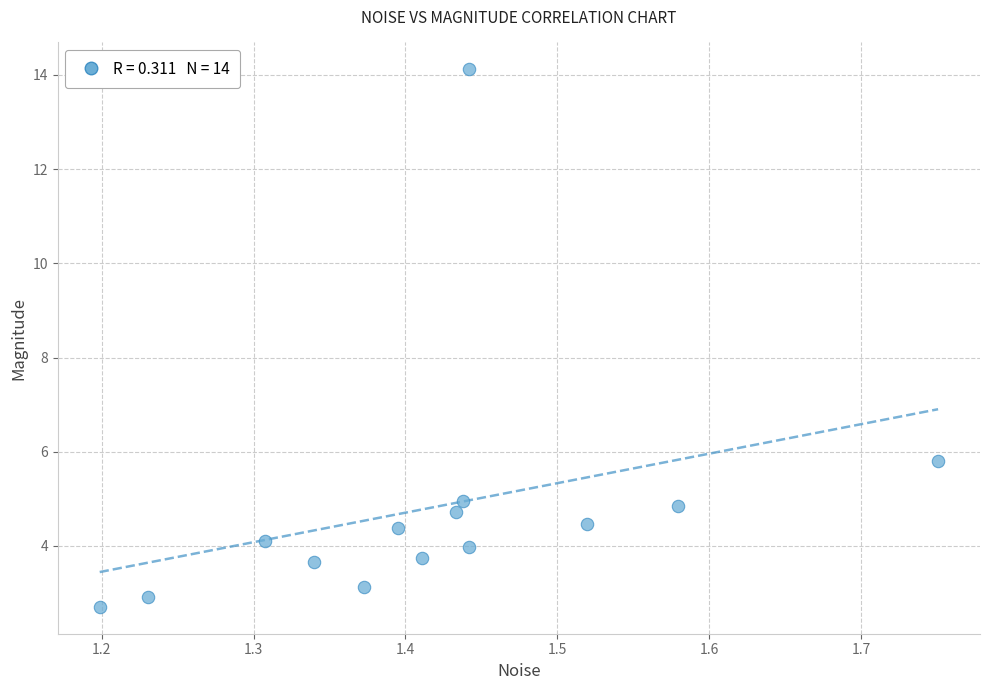

What is the range of Y values (max minus min)?

11.4